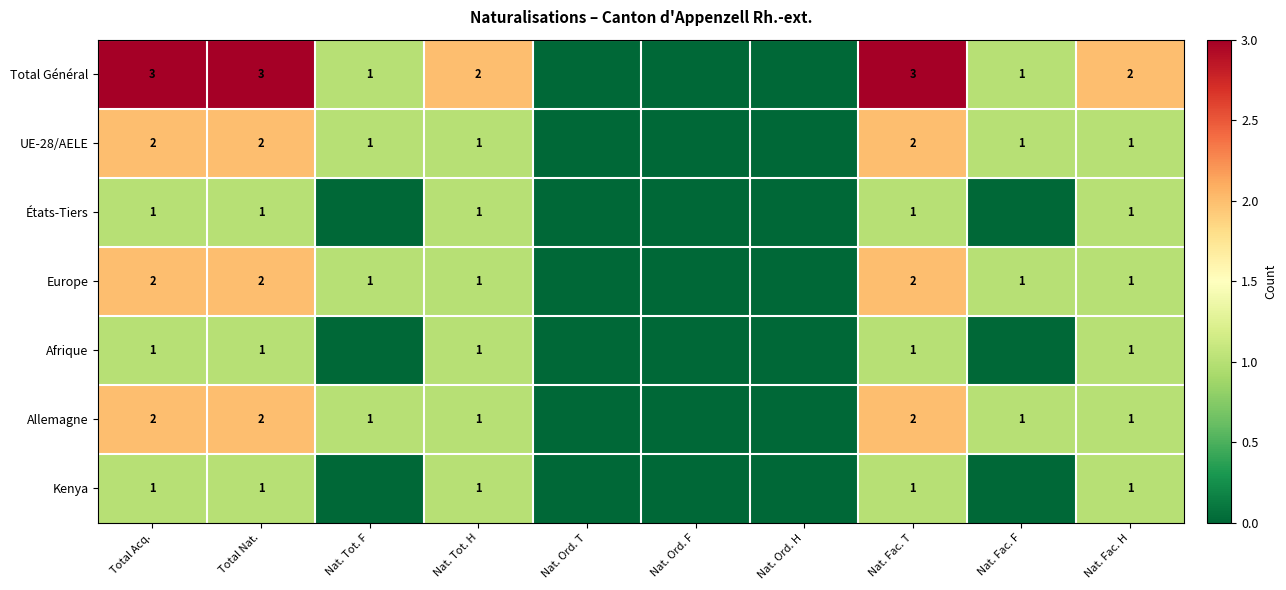

True or false: UE-28/AELE has a value of 2 at Total Acq..

True